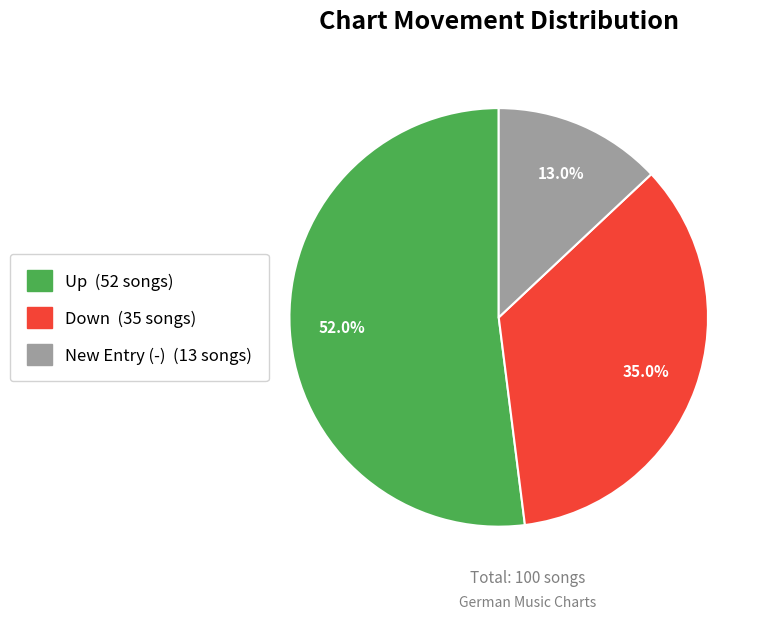

Is there a majority slice in this chart?

Yes